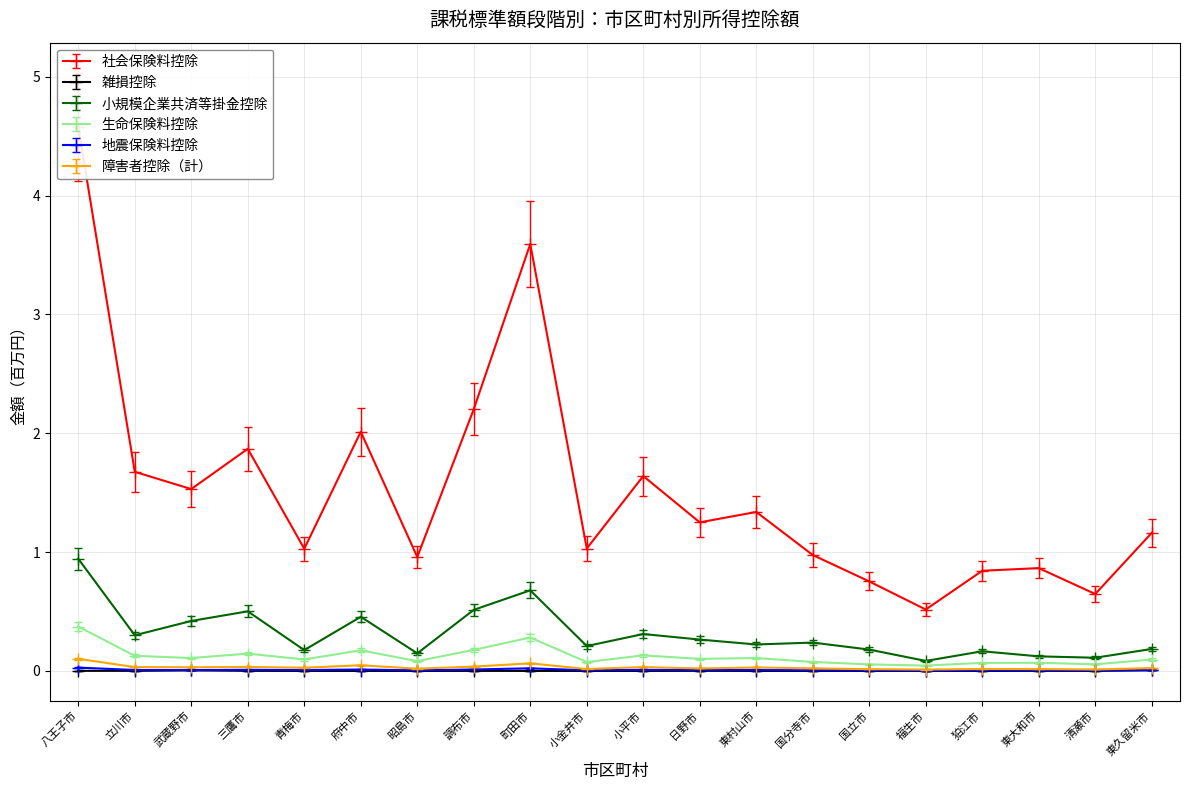

What is the difference between the maximum and minimum values in the 障害者控除（計） series?

0.1